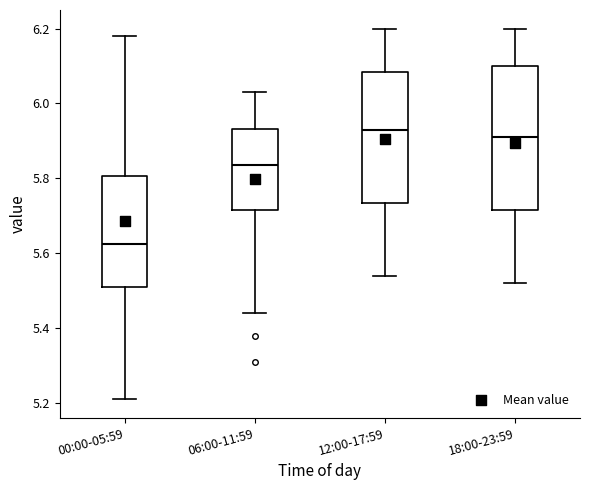

Reading left to right, transcribe this box plot: for each box, give where its median line is, the range the box spans, and where its two whiskers end, as read against the y-axis. The values are not printed on the chart, so give them approximately, as read against the axis.

00:00-05:59: median 5.62, box 5.52 to 5.80, whiskers 5.22 to 6.18
06:00-11:59: median 5.84, box 5.72 to 5.94, whiskers 5.44 to 6.04
12:00-17:59: median 5.94, box 5.74 to 6.08, whiskers 5.54 to 6.20
18:00-23:59: median 5.92, box 5.72 to 6.10, whiskers 5.52 to 6.20